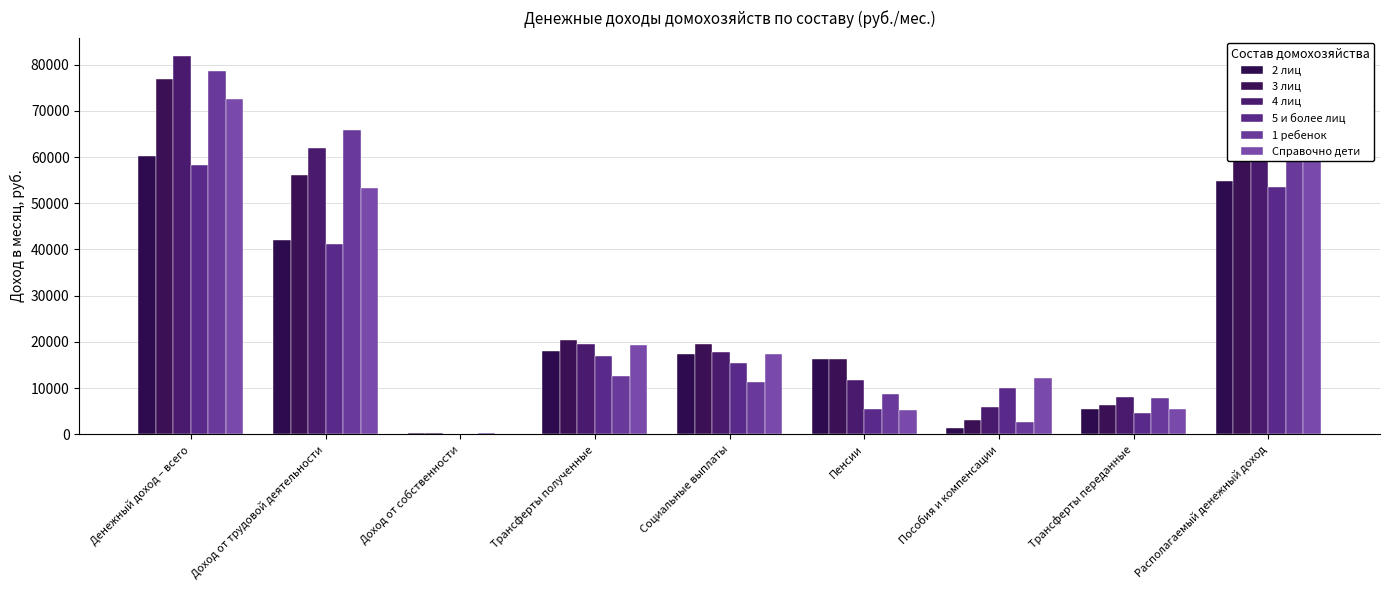

How many data points in 4 лиц are above 17718?

5